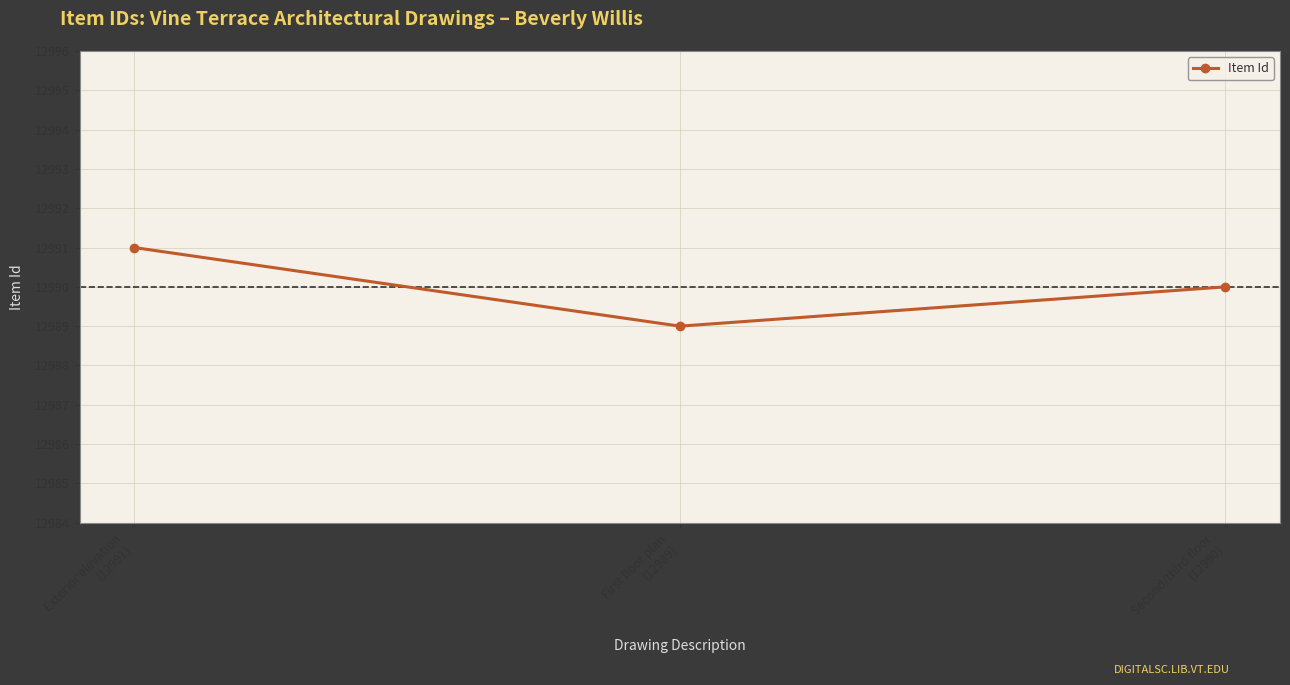

Reading left to right, extract all data points from this chart.

12991	12989	12990